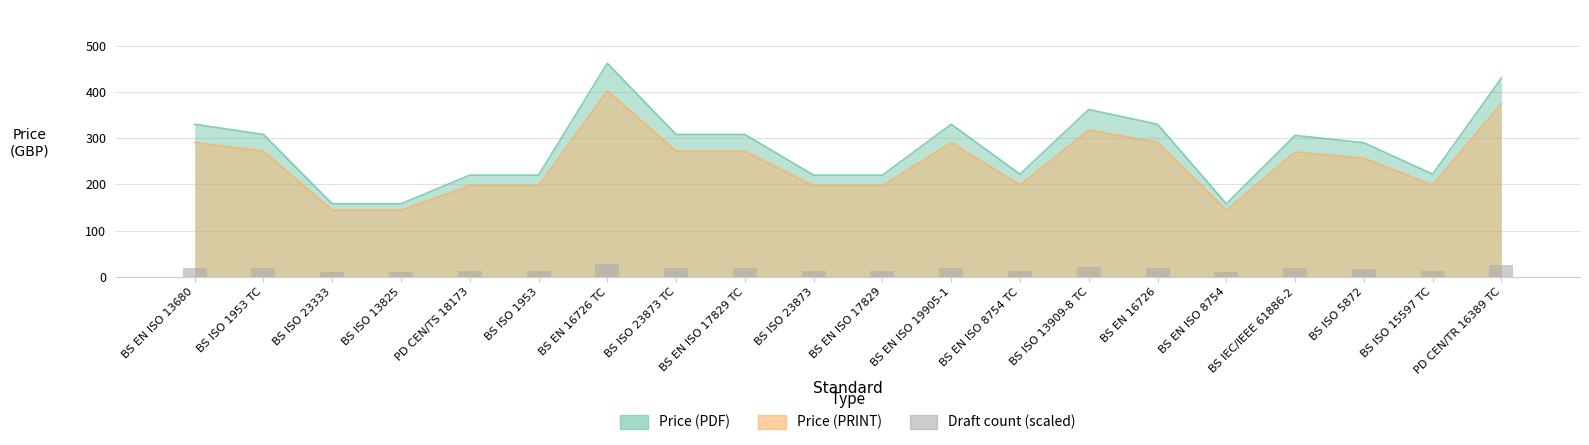

The chart shows a value of 3.7 at BS ISO 23333. True or false?

False